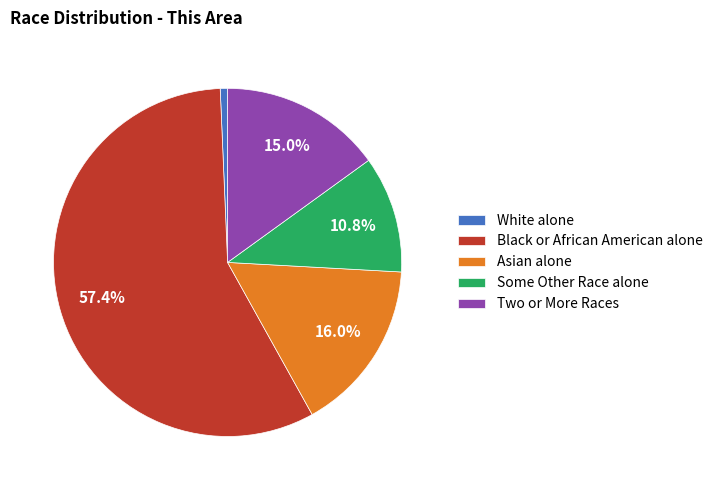

Does Black or African American alone represent more than half of the total?

Yes